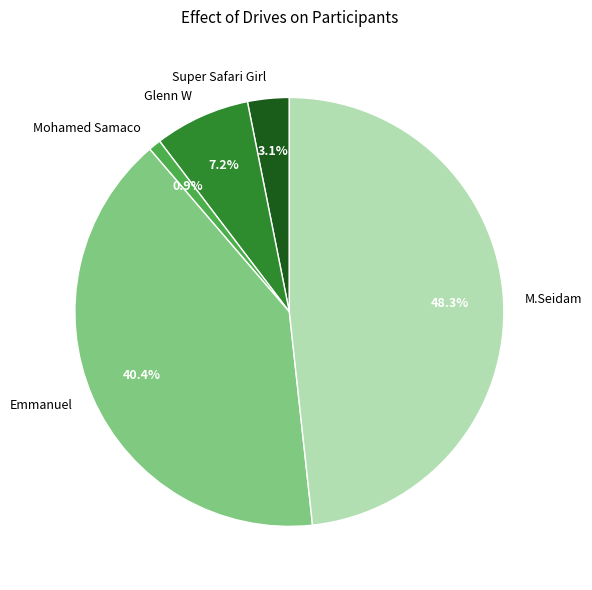

To the nearest percent, what portion does M.Seidam represent?

48%